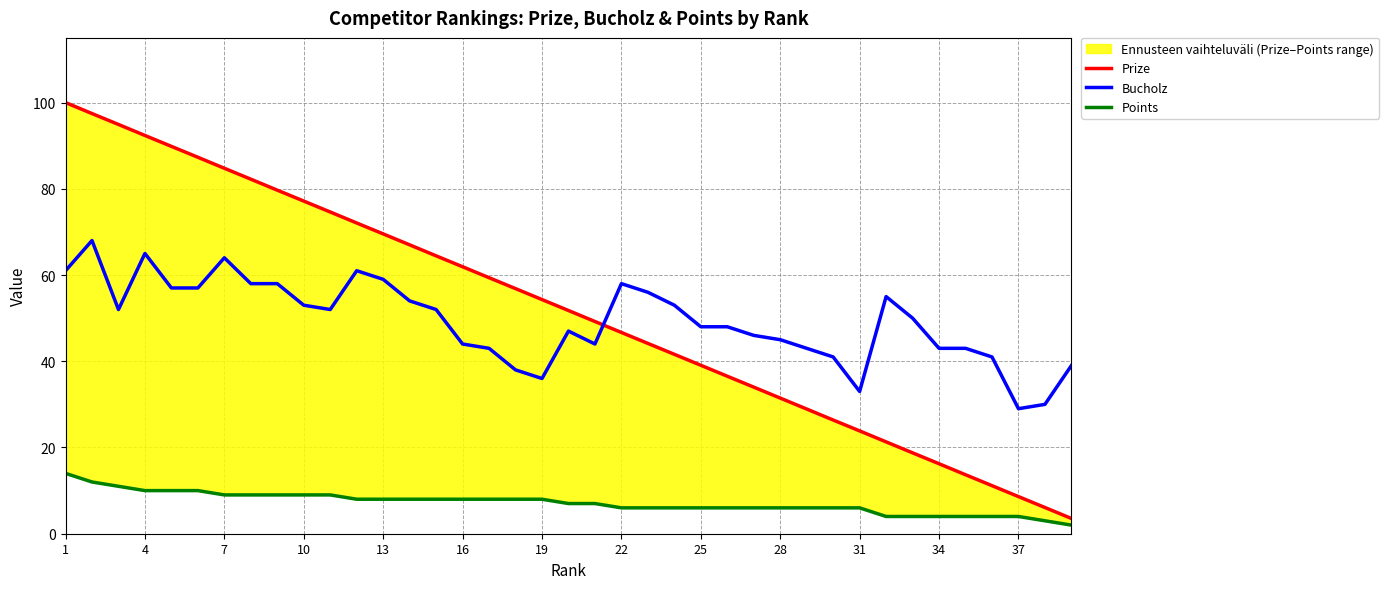

What value does the Bucholz series have at 19?

36